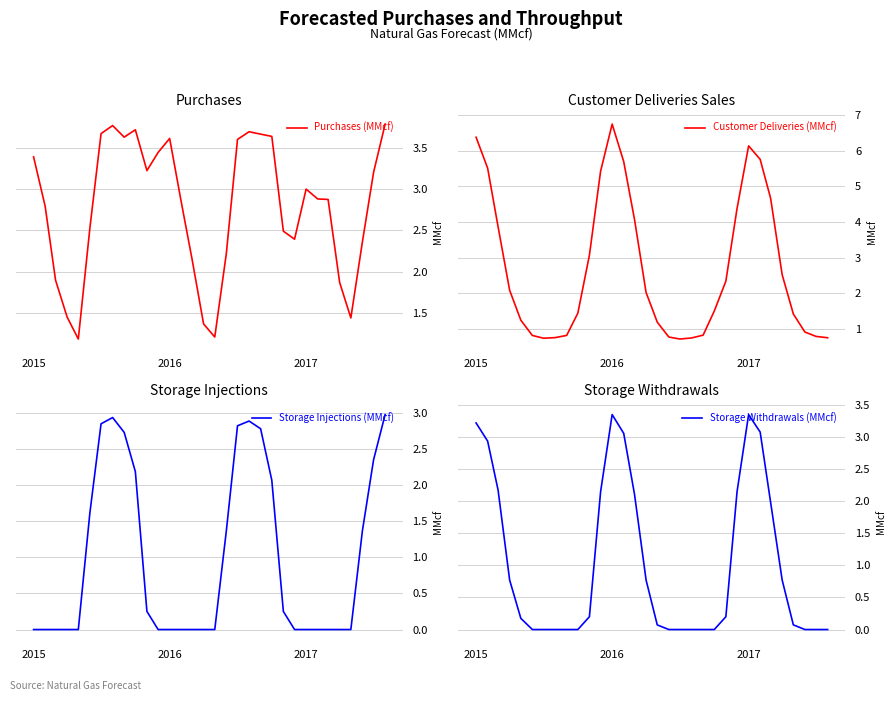

In Customer Deliveries (MMcf), how many points are higher than both neighbors (excluding endpoints)?

2